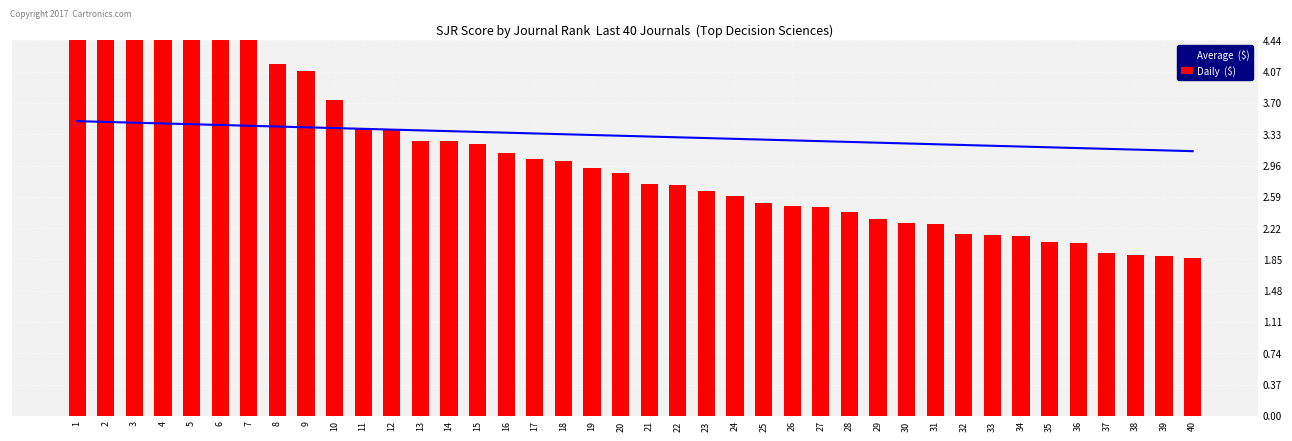

What is the highest value of the Daily  ($) series?

7.2